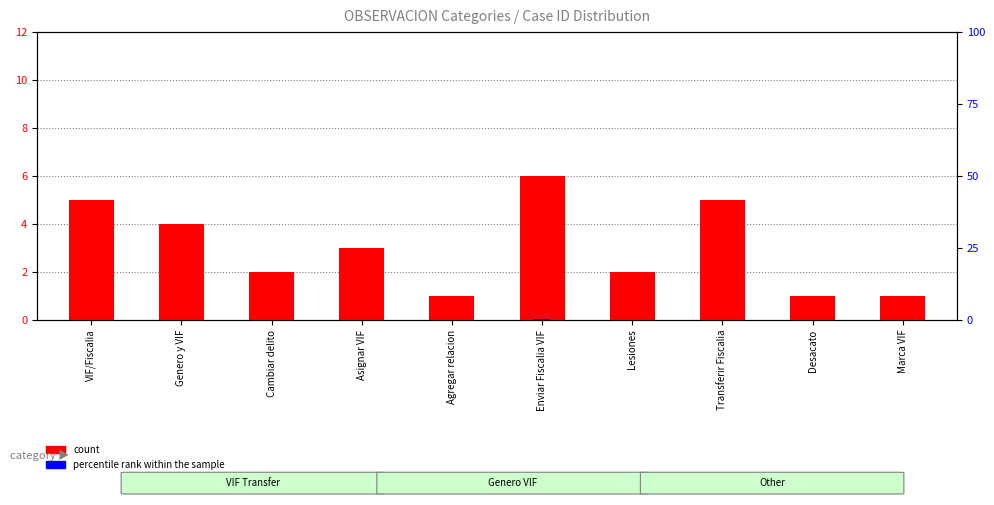

Between Asignar VIF and Desacato, which is larger?

Asignar VIF